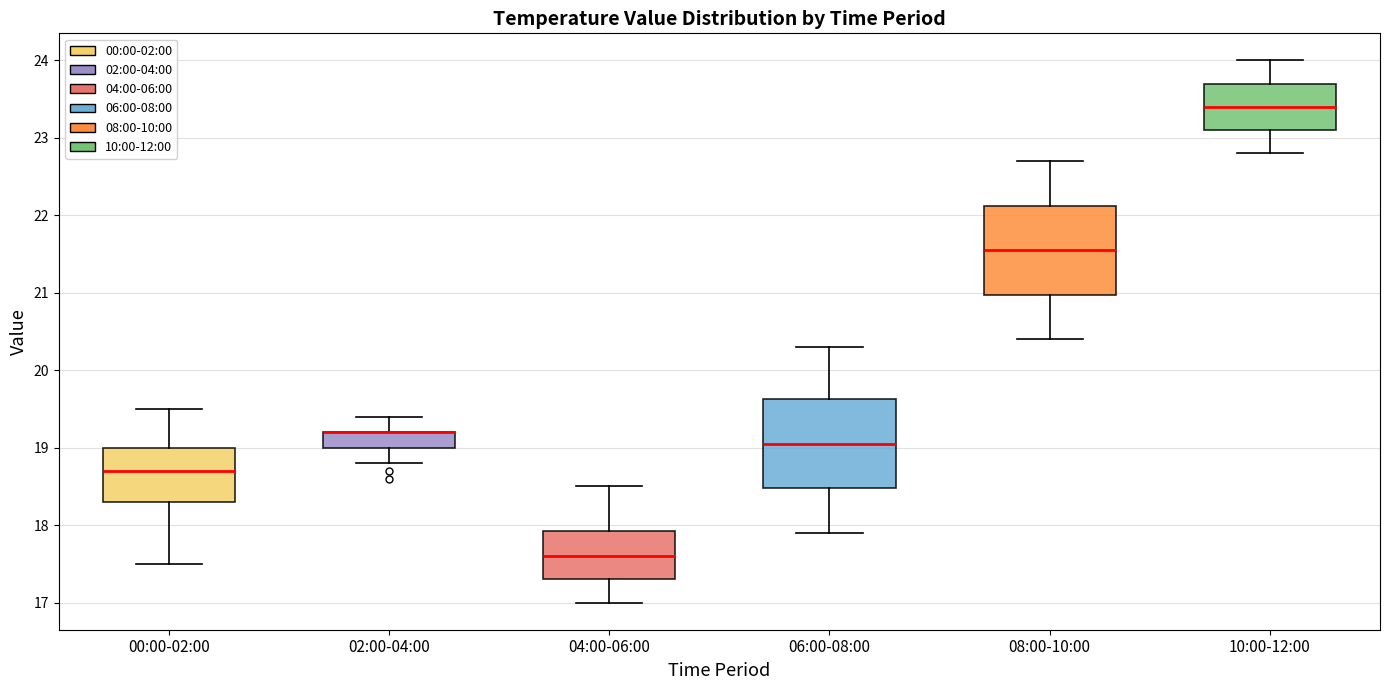

Reading left to right, transcribe this box plot: for each box, give where its median line is, the range the box spans, and where its two whiskers end, as read against the y-axis. The values are not printed on the chart, so give them approximately, as read against the axis.

00:00-02:00: median 18.7, box 18.3 to 19.0, whiskers 17.5 to 19.5
02:00-04:00: median 19.2 (drawn on the box's upper edge), box 19.0 to 19.2, whiskers 18.8 to 19.4
04:00-06:00: median 17.6, box 17.3 to 17.9, whiskers 17.0 to 18.5
06:00-08:00: median 19.1, box 18.5 to 19.6, whiskers 17.9 to 20.3
08:00-10:00: median 21.6, box 21.0 to 22.1, whiskers 20.4 to 22.7
10:00-12:00: median 23.4, box 23.1 to 23.7, whiskers 22.8 to 24.0